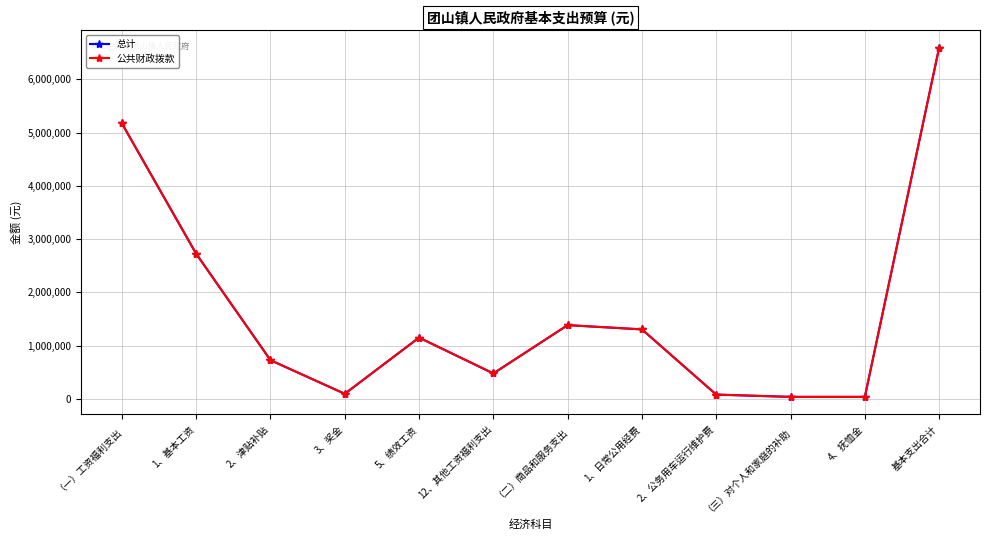

Reading left to right, what are all the values shown in this chart?

总计: （一）工资福利支出=5172013	1、基本工资=2723952	2、津贴补贴=726000	3、奖金=94821	5、绩效工资=1150000	12、其他工资福利支出=477240	（二）商品和服务支出=1384000	1、日常公用经费=1304000	2、公务用车运行维护费=80000	（三）对个人和家庭的补助=37140	4、抚恤金=37140	基本支出合计=6593153
公共财政拨款: （一）工资福利支出=5172013	1、基本工资=2723952	2、津贴补贴=726000	3、奖金=94821	5、绩效工资=1150000	12、其他工资福利支出=477240	（二）商品和服务支出=1384000	1、日常公用经费=1304000	2、公务用车运行维护费=80000	（三）对个人和家庭的补助=37140	4、抚恤金=37140	基本支出合计=6593153